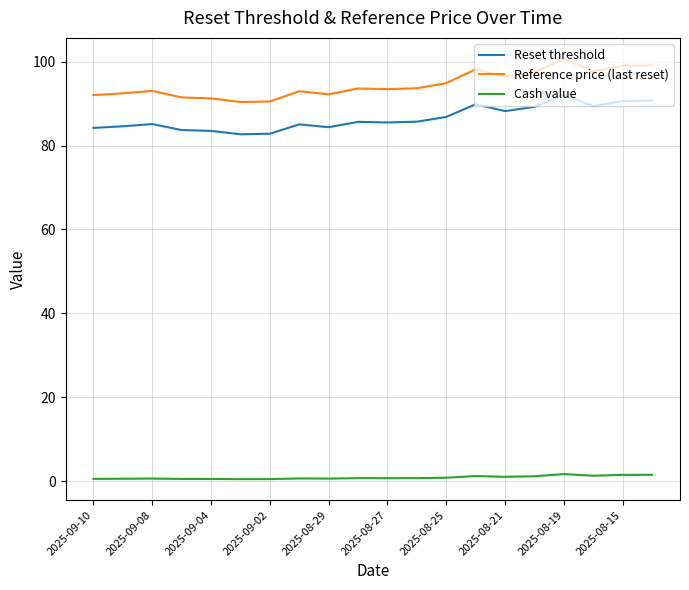

True or false: Cash value and Reset threshold cross at least once.

False